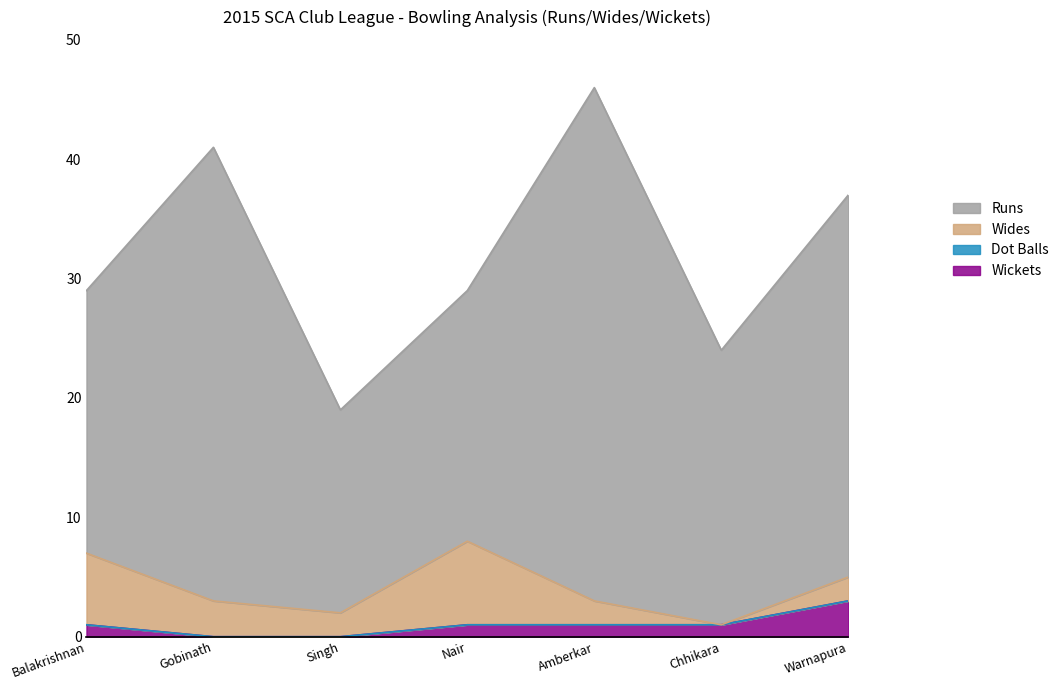

How many values in the Wickets series are below 1?

2